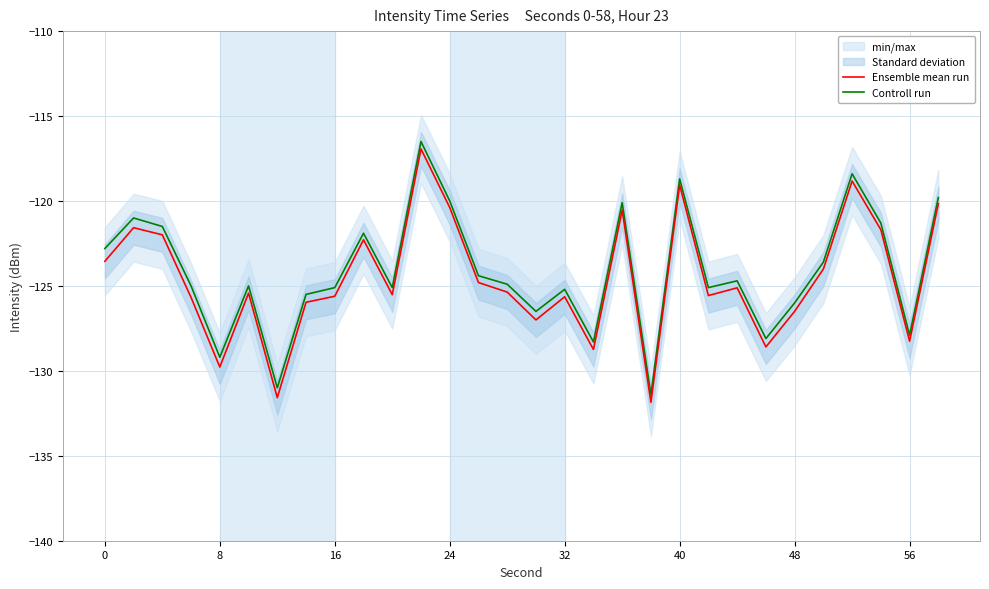

List the series in order of their overall mean, lowest first.

Ensemble mean run, Controll run